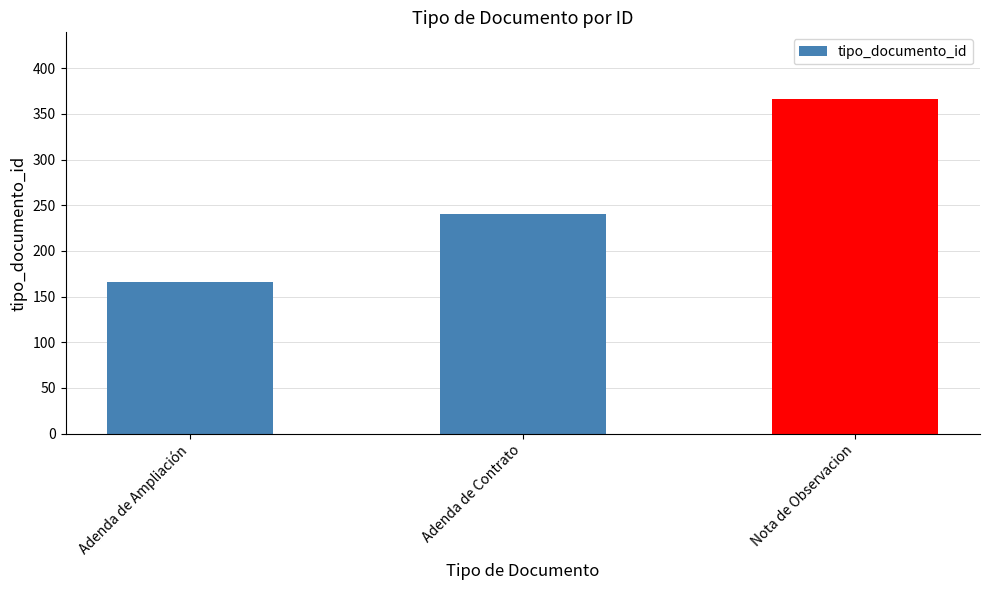

What is the value of the 2nd bar from the left?

240